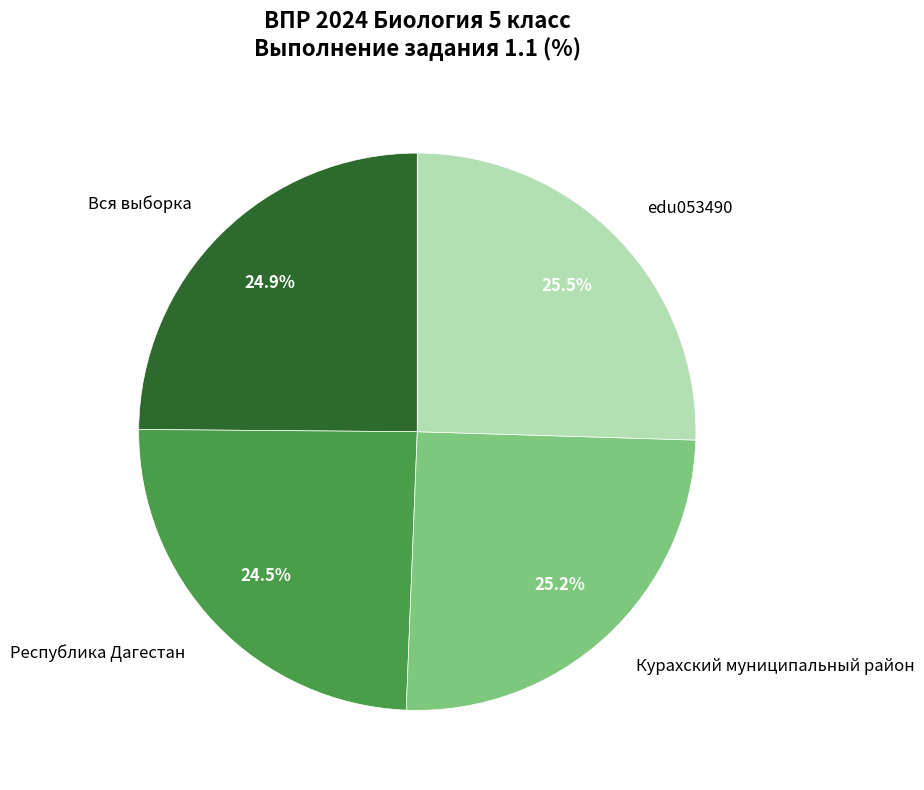

Approximately how many times larger is the value at Республика Дагестан compared to edu053490?

1.0